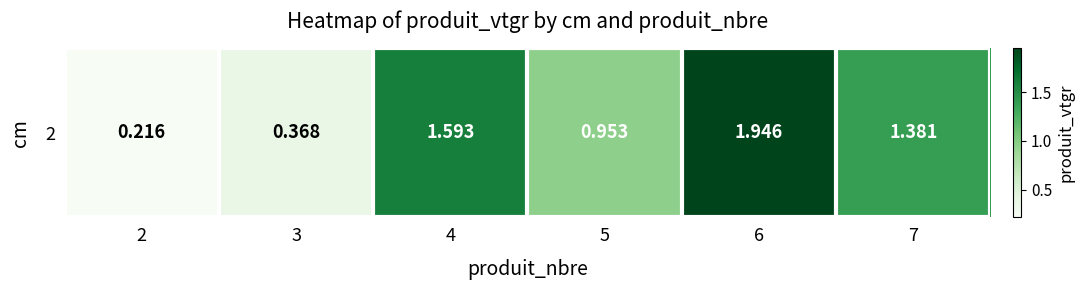

What is the maximum value shown in the chart?

1.9